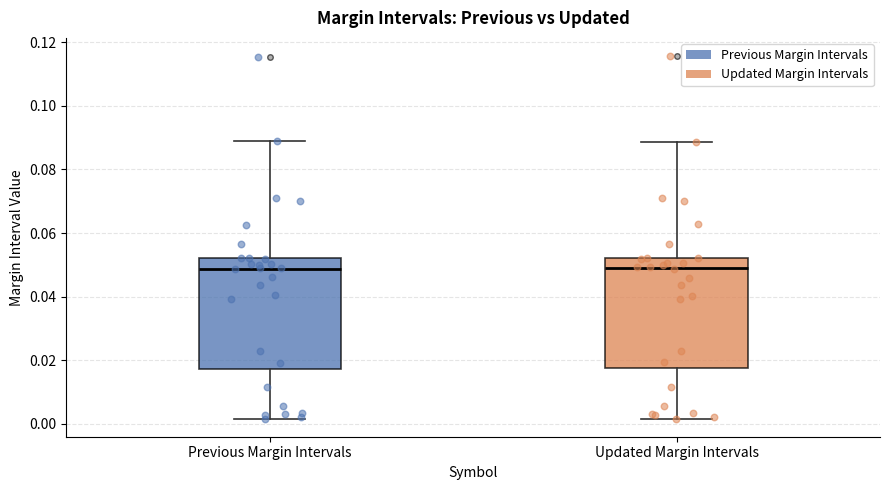

Reading left to right, transcribe this box plot: for each box, give where its median line is, the range the box spans, and where its two whiskers end, as read against the y-axis. The values are not printed on the chart, so give them approximately, as read against the axis.

Previous Margin Intervals: median 0.048, box 0.018 to 0.052, whiskers 0.002 to 0.088
Updated Margin Intervals: median 0.050, box 0.018 to 0.052, whiskers 0.002 to 0.088